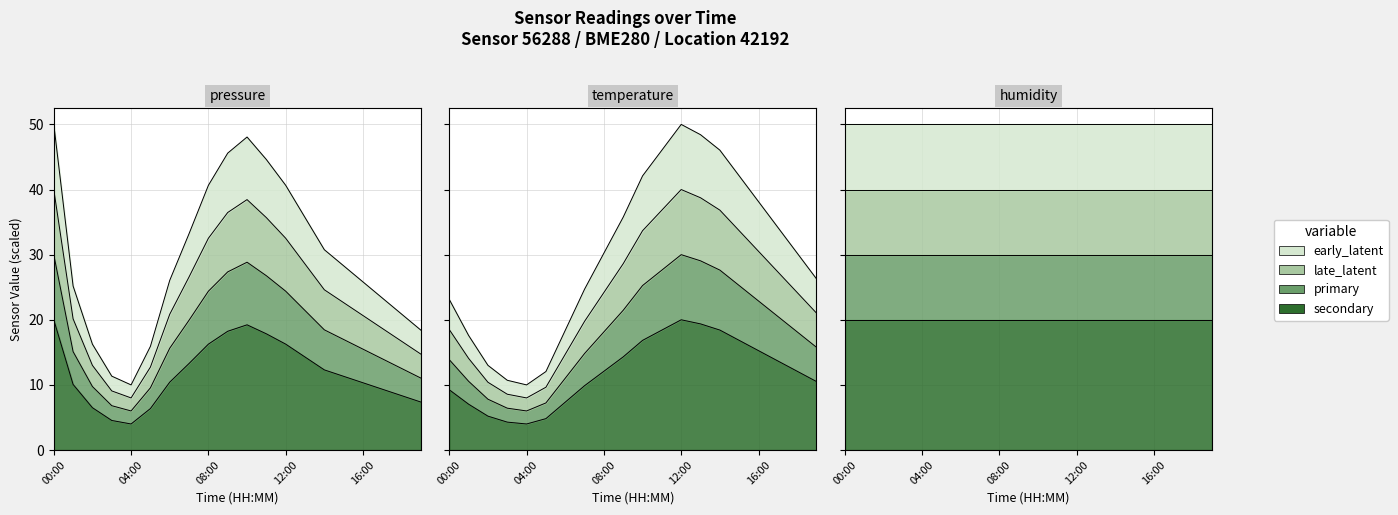

True or false: temperature has more than 2 points higher than both neighbors.

False